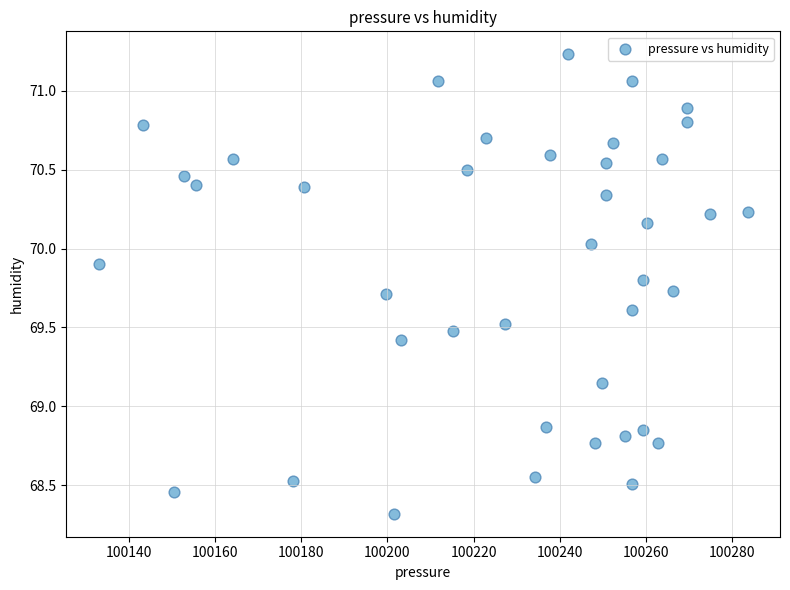

What is the range of Y values (max minus min)?

2.9